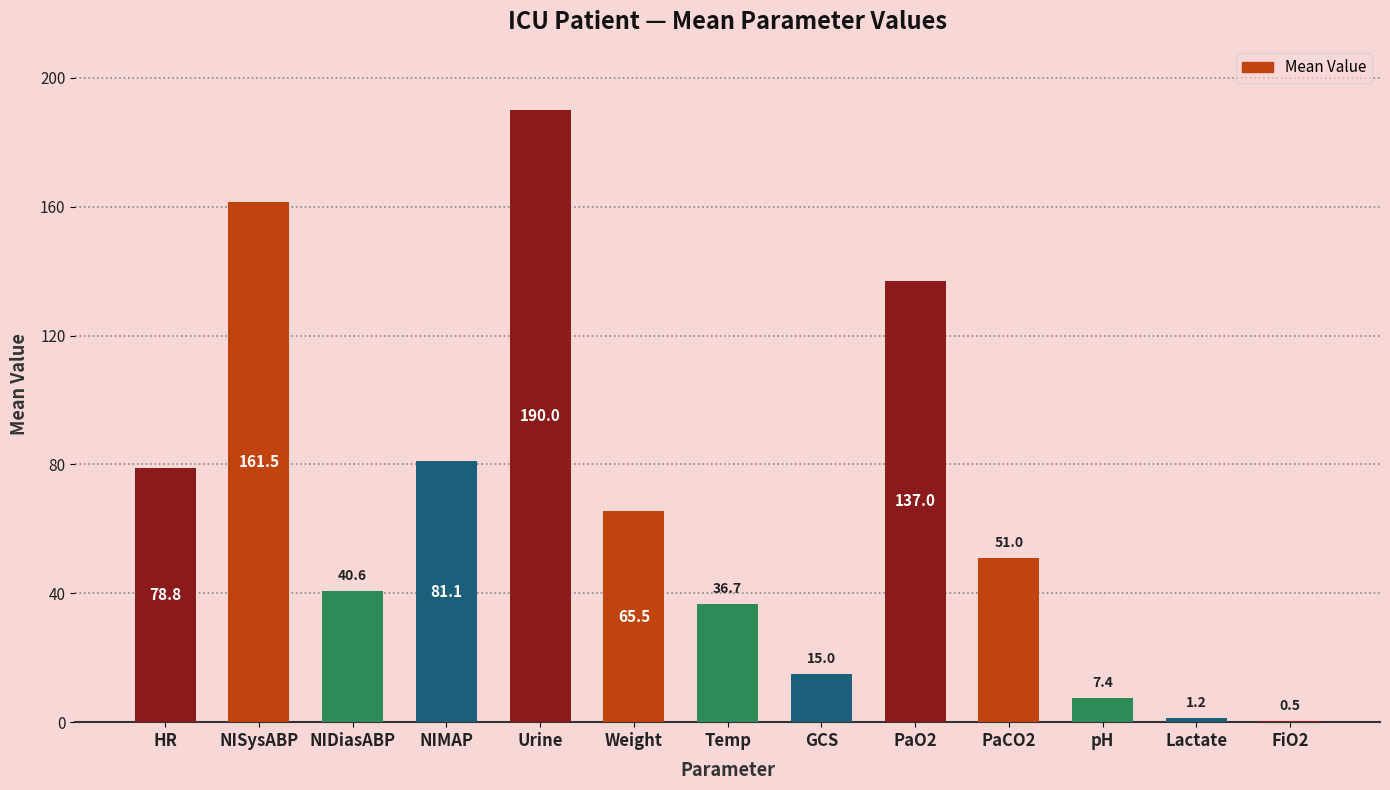

What is the sum of all values?

866.3